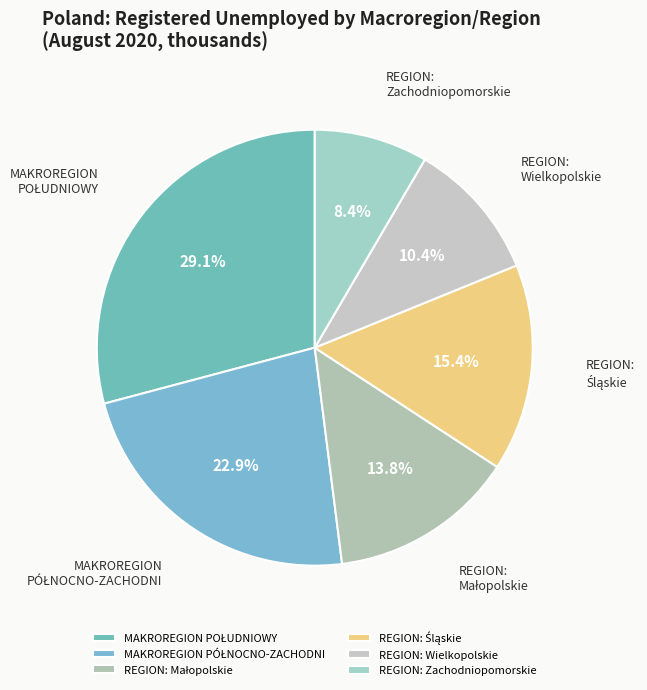

To the nearest percent, what portion does REGION: Zachodniopomorskie represent?

8%